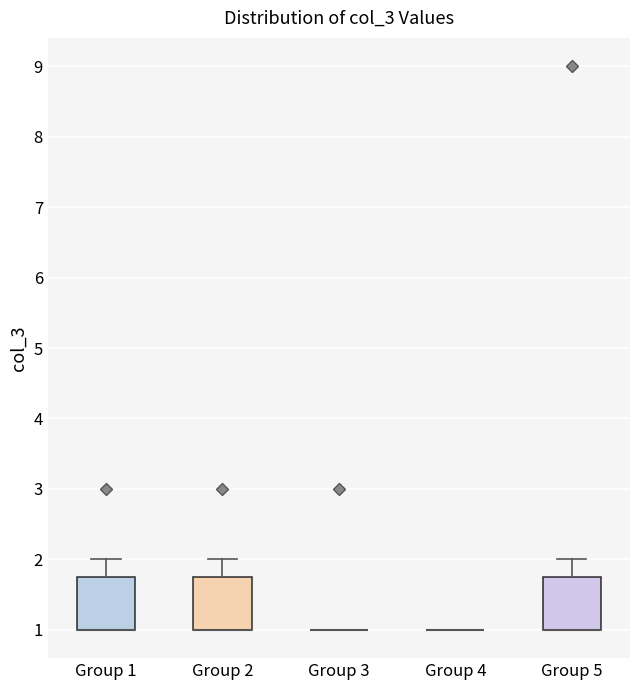

Where is the upper edge of the box for Group 2 on the y-axis? The values are not printed on the chart, so give them approximately, as read against the axis.

1.8